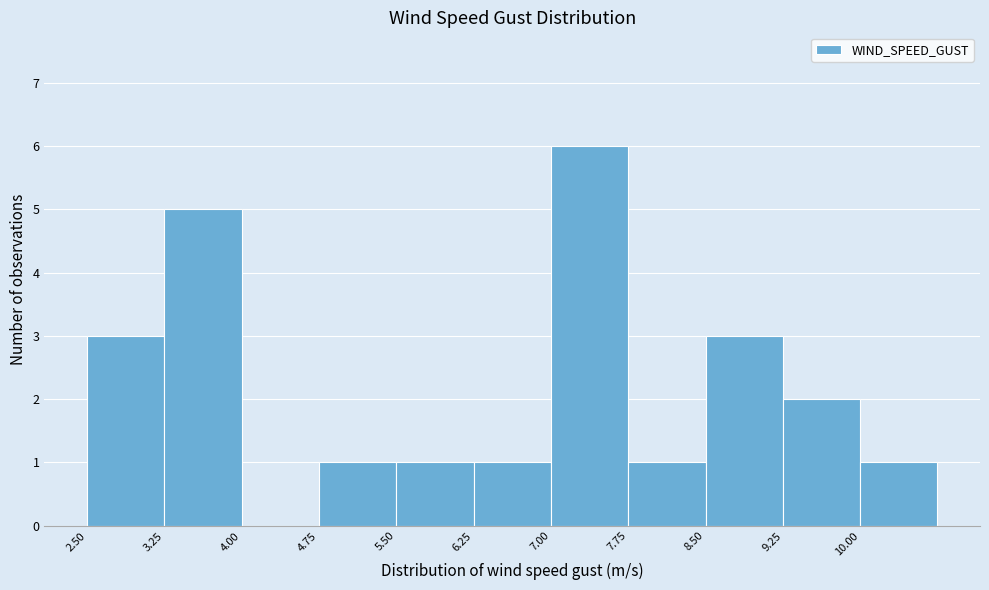

What is the height of the bar covering 6.25 to 7.00 on the x-axis? Neither the bar edges nor the heights are printed on the chart, so give them approximately, as read against the axes.

1